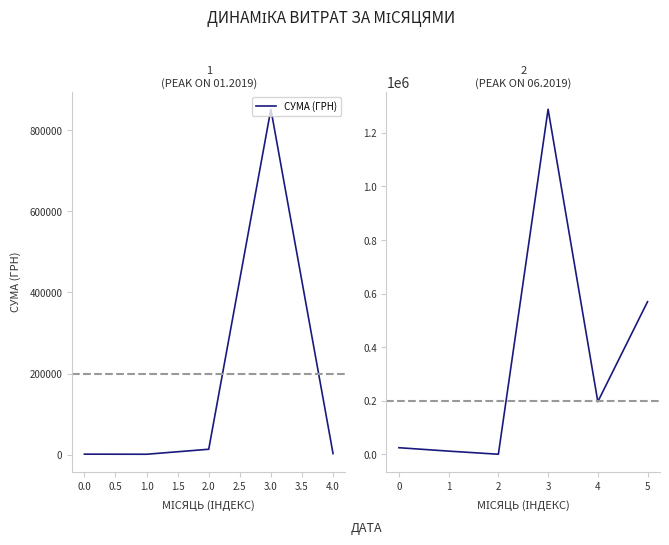

True or false: the data has more than 0 interior local peaks.

True